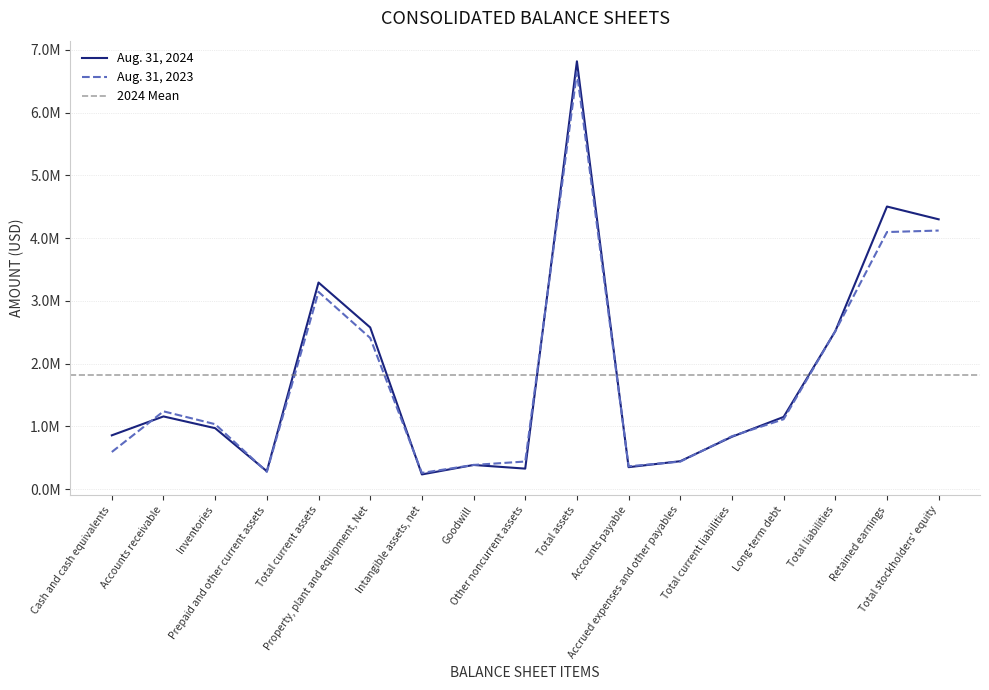

What is the average value of the Aug. 31, 2024 series?

1824310